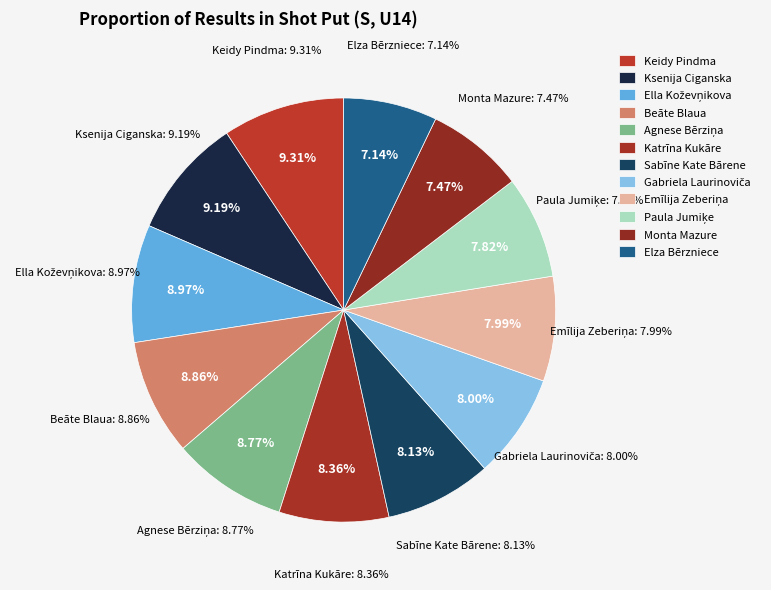

What percentage is the Gabriela Laurinoviča slice, to the nearest percent?

8%